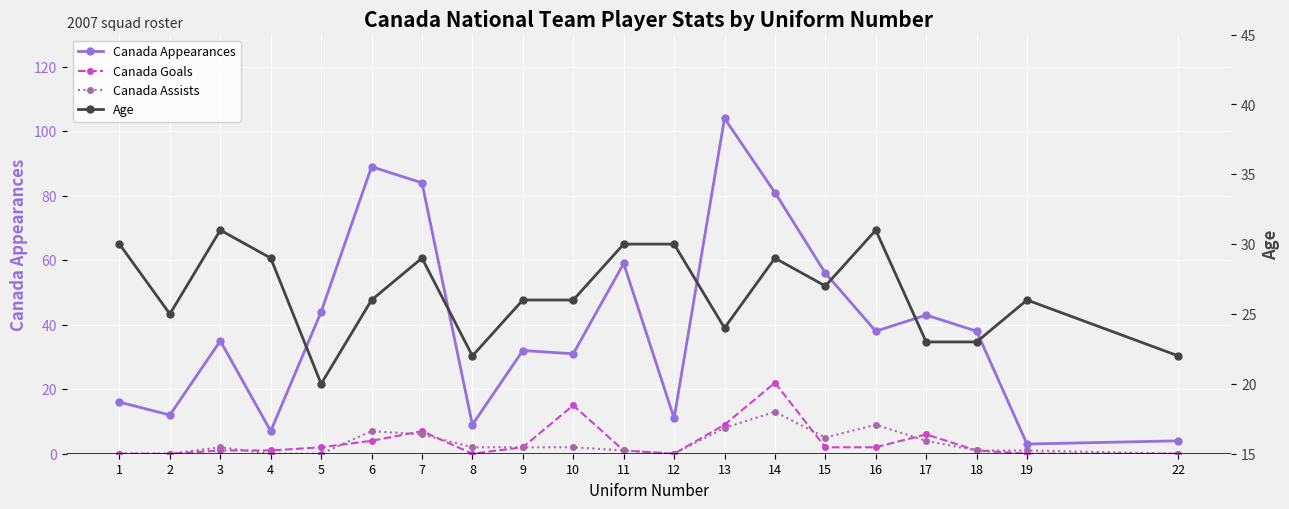

Between 10 and 6, which is larger?

6